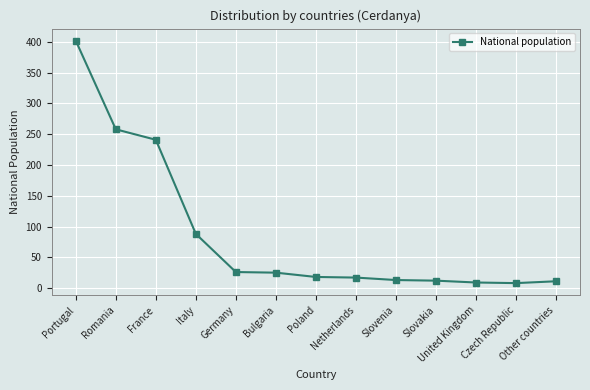

Count the number of data series in this chart.

1